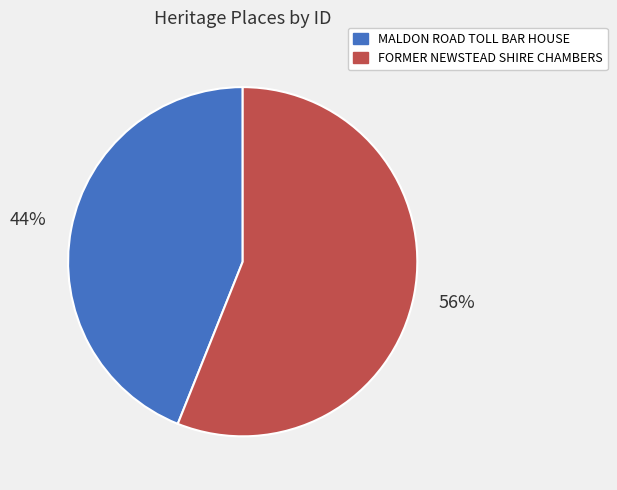

To the nearest percent, what portion does FORMER NEWSTEAD SHIRE CHAMBERS represent?

56%